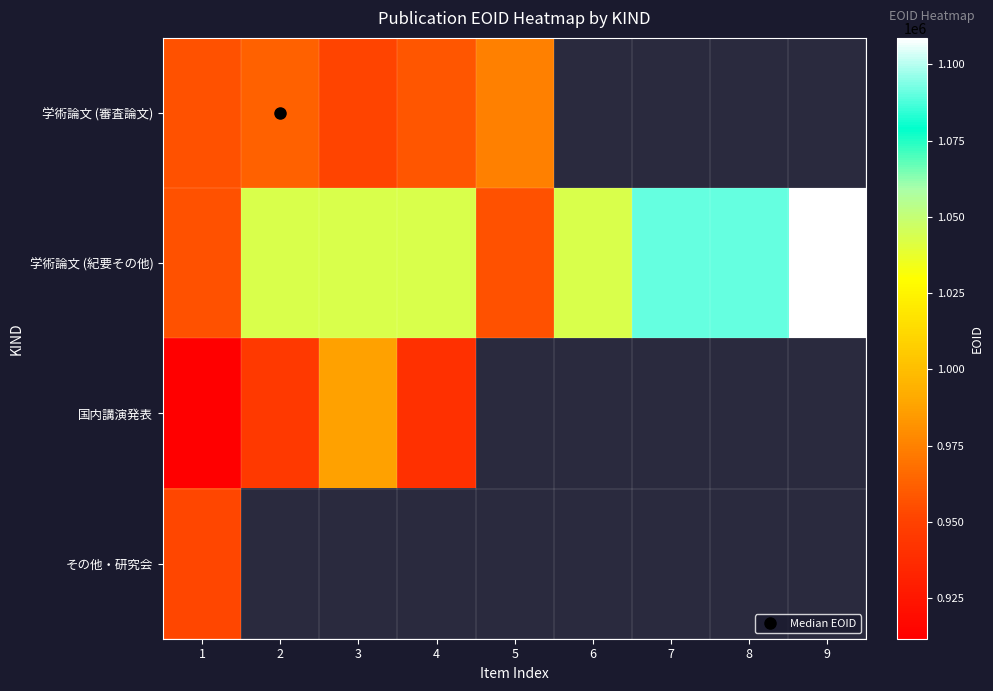

What is the average value of the 学術論文 (紀要その他) series?

1041518.7